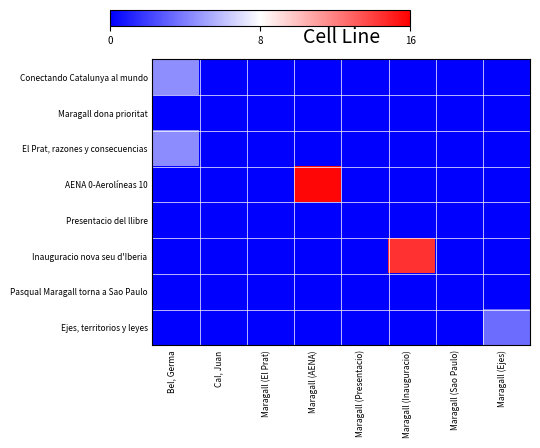

Reading right to left, list all the values displayed in this chart.

Conectando Catalunya al mundo: Maragall (Ejes)=0	Maragall (Sao Paulo)=0	Maragall (Inauguracio)=0	Maragall (Presentacio)=0	Maragall (AENA)=0	Maragall (El Prat)=0	Cal, Juan=0	Bel, Germa=1262
Maragall dona prioritat: Maragall (Ejes)=0	Maragall (Sao Paulo)=0	Maragall (Inauguracio)=0	Maragall (Presentacio)=0	Maragall (AENA)=0	Maragall (El Prat)=0	Cal, Juan=0	Bel, Germa=0
El Prat, razones y consecuencias: Maragall (Ejes)=0	Maragall (Sao Paulo)=0	Maragall (Inauguracio)=0	Maragall (Presentacio)=0	Maragall (AENA)=0	Maragall (El Prat)=0	Cal, Juan=0	Bel, Germa=1235
AENA 0-Aerolíneas 10: Maragall (Ejes)=0	Maragall (Sao Paulo)=0	Maragall (Inauguracio)=0	Maragall (Presentacio)=0	Maragall (AENA)=4447	Maragall (El Prat)=0	Cal, Juan=0	Bel, Germa=0
Presentacio del llibre: Maragall (Ejes)=0	Maragall (Sao Paulo)=0	Maragall (Inauguracio)=0	Maragall (Presentacio)=0	Maragall (AENA)=0	Maragall (El Prat)=0	Cal, Juan=0	Bel, Germa=0
Inauguracio nova seu d'Iberia: Maragall (Ejes)=0	Maragall (Sao Paulo)=0	Maragall (Inauguracio)=4048	Maragall (Presentacio)=0	Maragall (AENA)=0	Maragall (El Prat)=0	Cal, Juan=0	Bel, Germa=0
Pasqual Maragall torna a Sao Paulo: Maragall (Ejes)=0	Maragall (Sao Paulo)=0	Maragall (Inauguracio)=0	Maragall (Presentacio)=0	Maragall (AENA)=0	Maragall (El Prat)=0	Cal, Juan=0	Bel, Germa=0
Ejes, territorios y leyes: Maragall (Ejes)=962	Maragall (Sao Paulo)=0	Maragall (Inauguracio)=0	Maragall (Presentacio)=0	Maragall (AENA)=0	Maragall (El Prat)=0	Cal, Juan=0	Bel, Germa=0